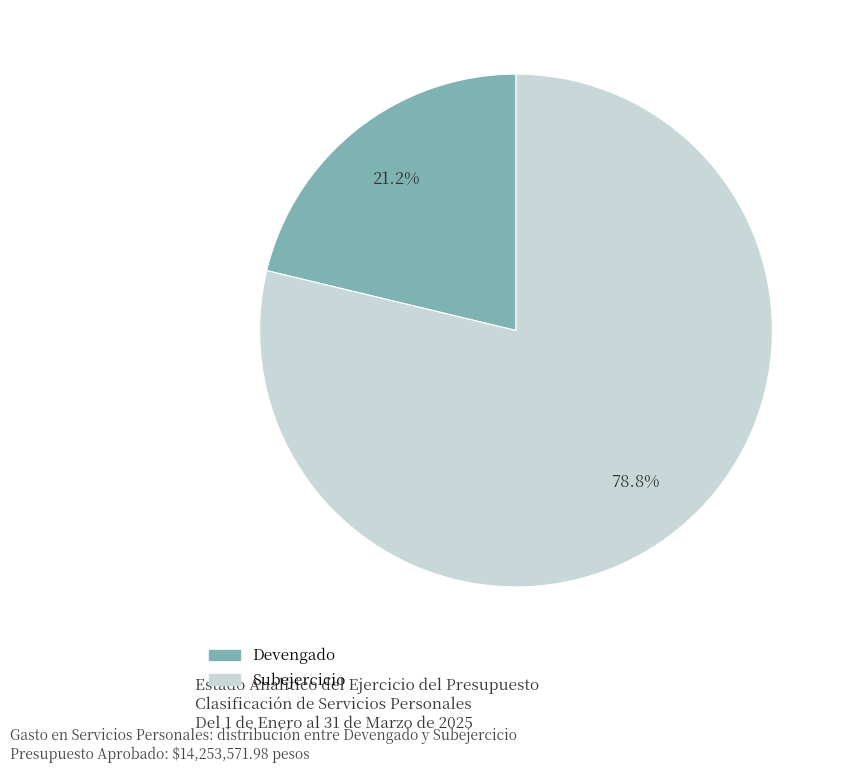

To the nearest percent, what is the difference between the Subejercicio and Devengado slice percentages?

58%